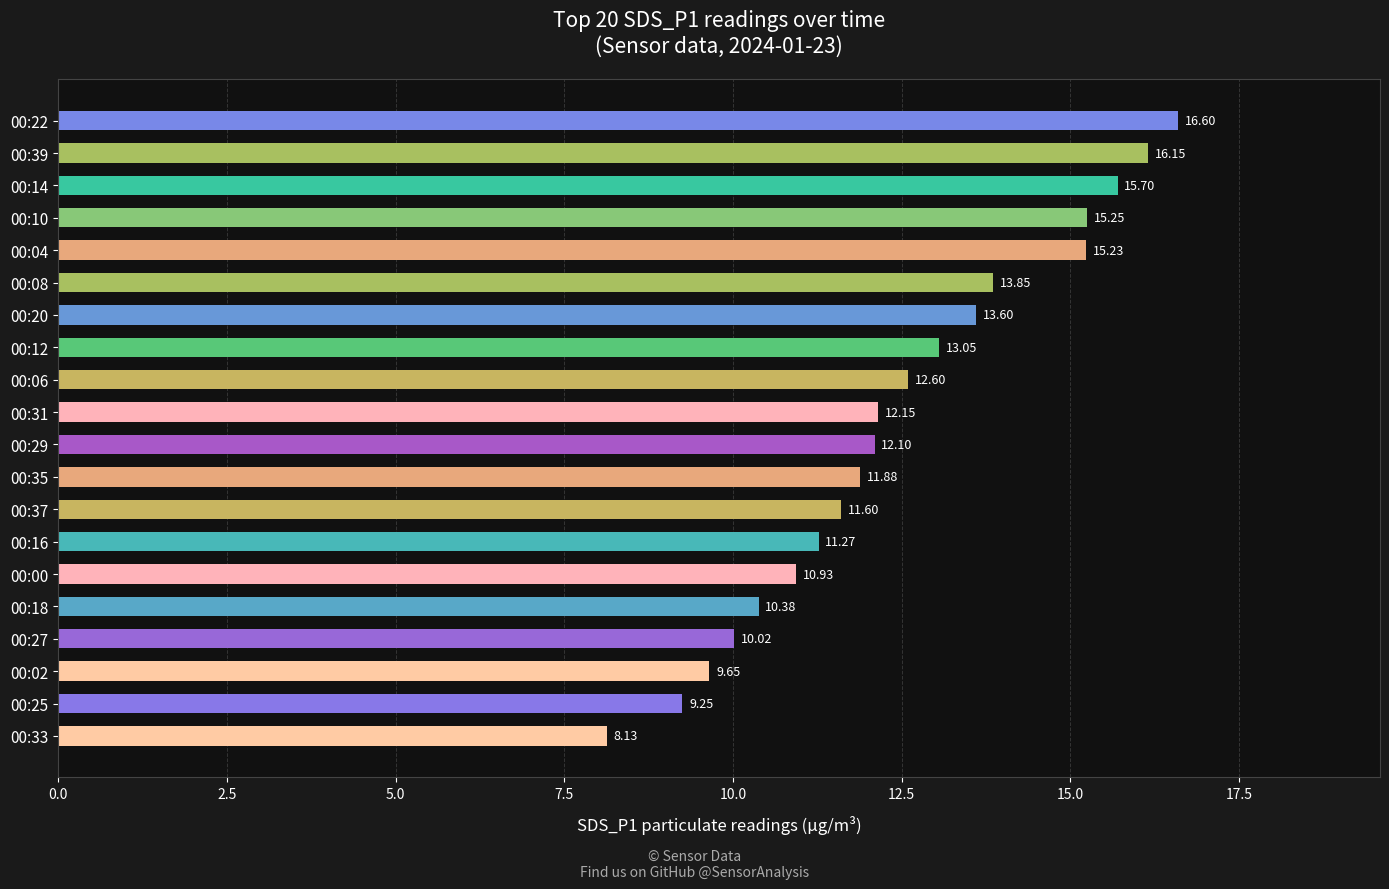

What is the ratio of the value at 00:04 to the value at 00:35?

1.3